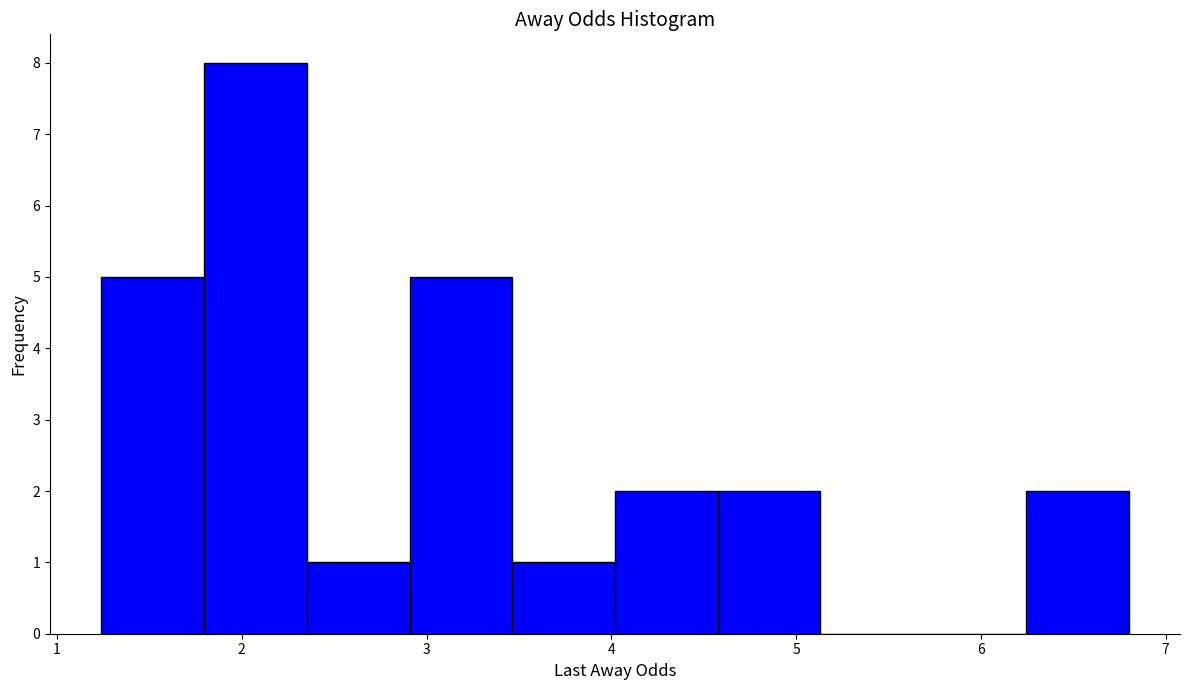

Over which range of the x-axis is the bar tallest?

1.8 to 2.4